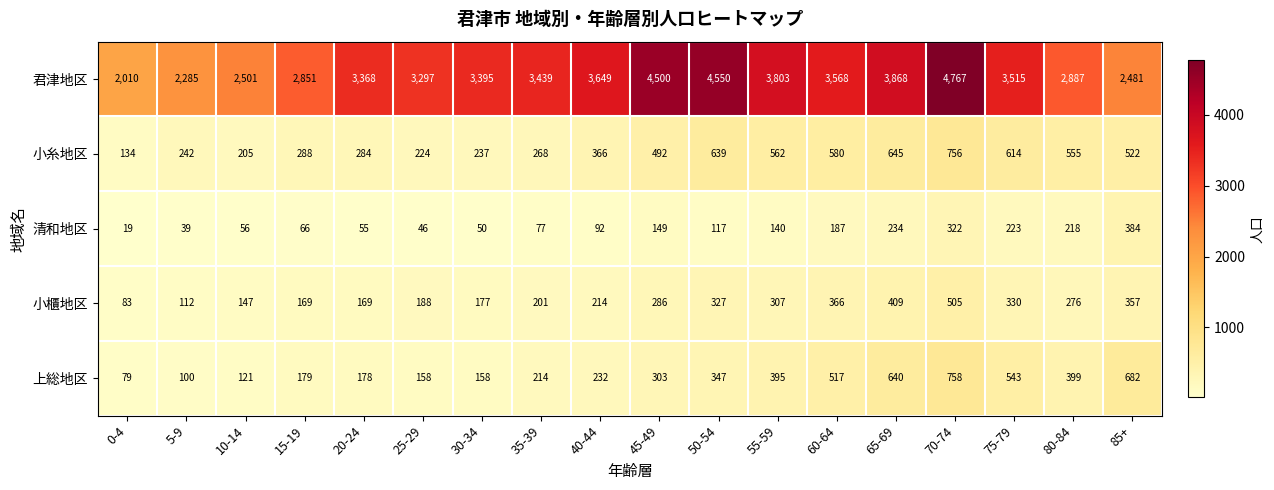

True or false: 君津地区 has a value of 4767 at 70-74.

True